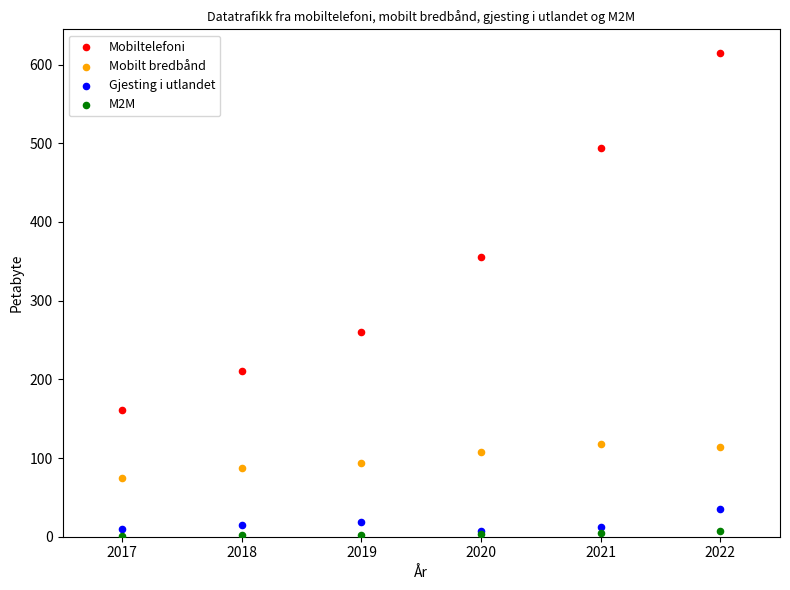

In the Mobiltelefoni series, what Y value is closest to 387?

356.0